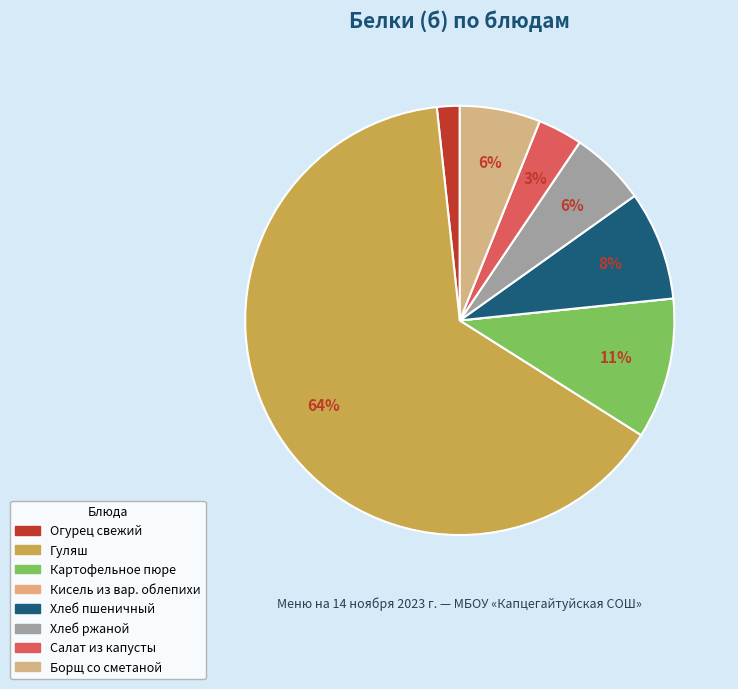

Which slice represents more than half of the pie?

Гуляш